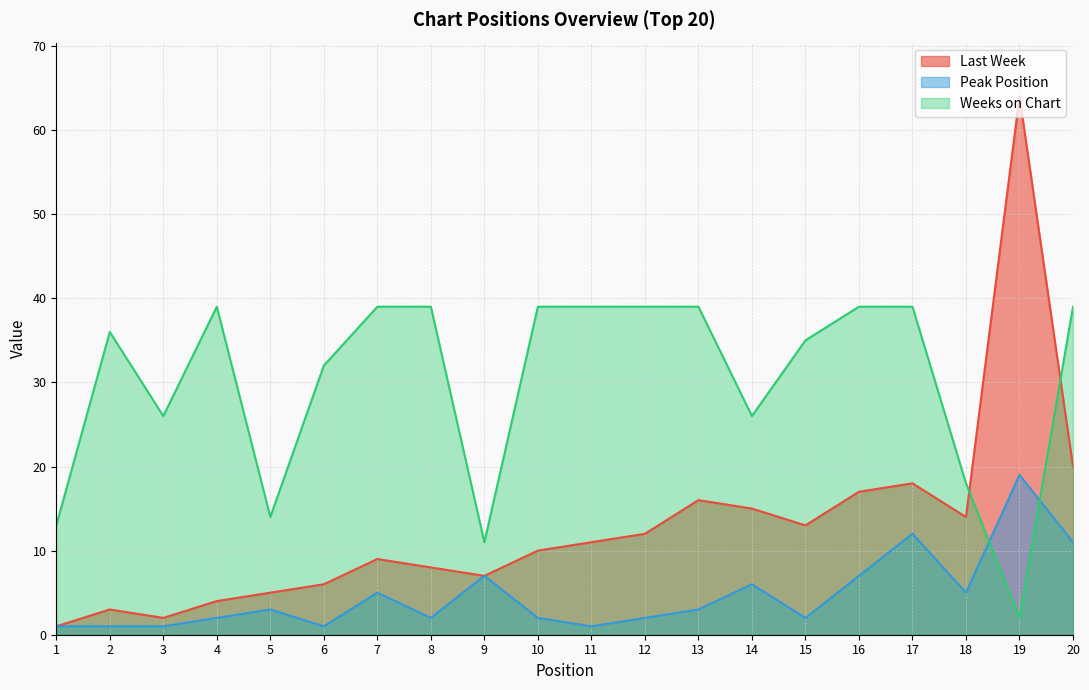

How many times do Weeks on Chart and Peak Position cross each other?

2